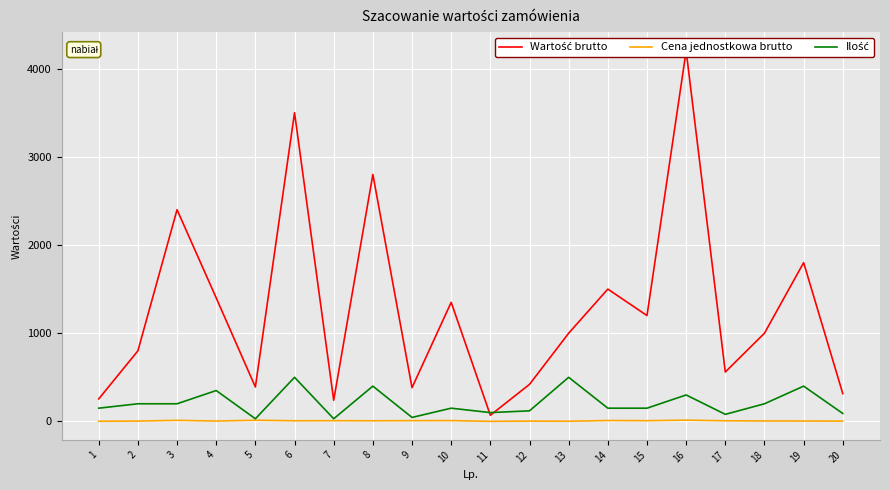

In Cena jednostkowa brutto, how many points are higher than both neighbors (excluding endpoints)?

7